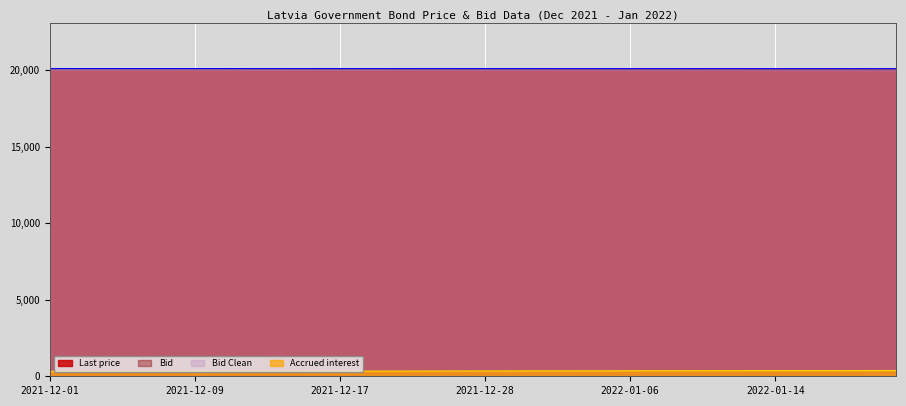

What is the highest value of the Bid Clean series?

20020.4